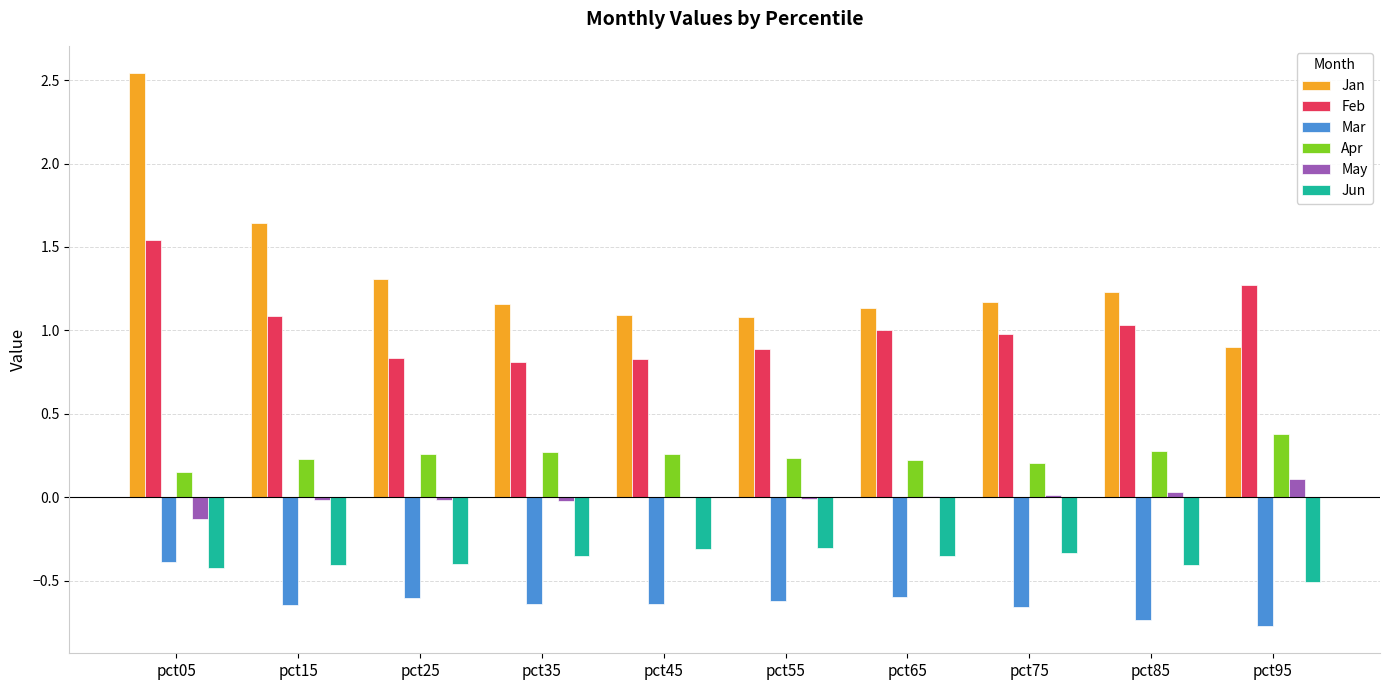

Is the value of Jun at pct05 greater than the value of Mar at pct85?

Yes